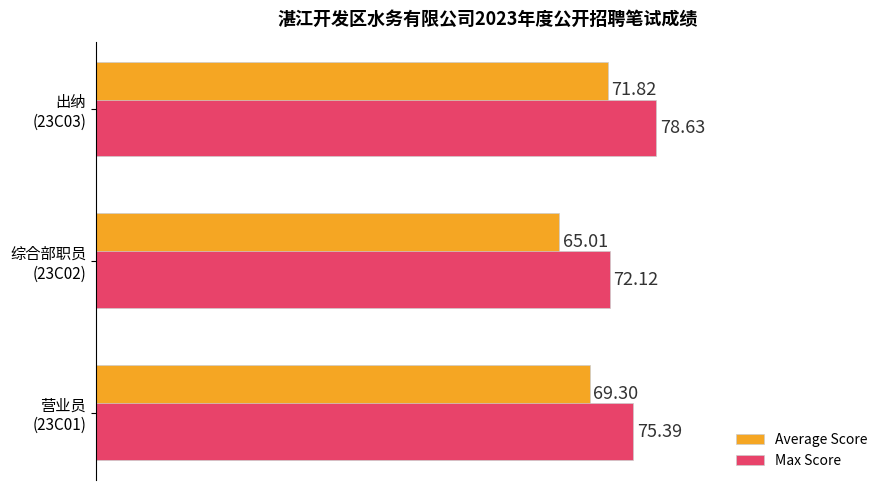

Rank the categories by Average Score value from lowest to highest.

综合部职员
(23C02), 营业员
(23C01), 出纳
(23C03)